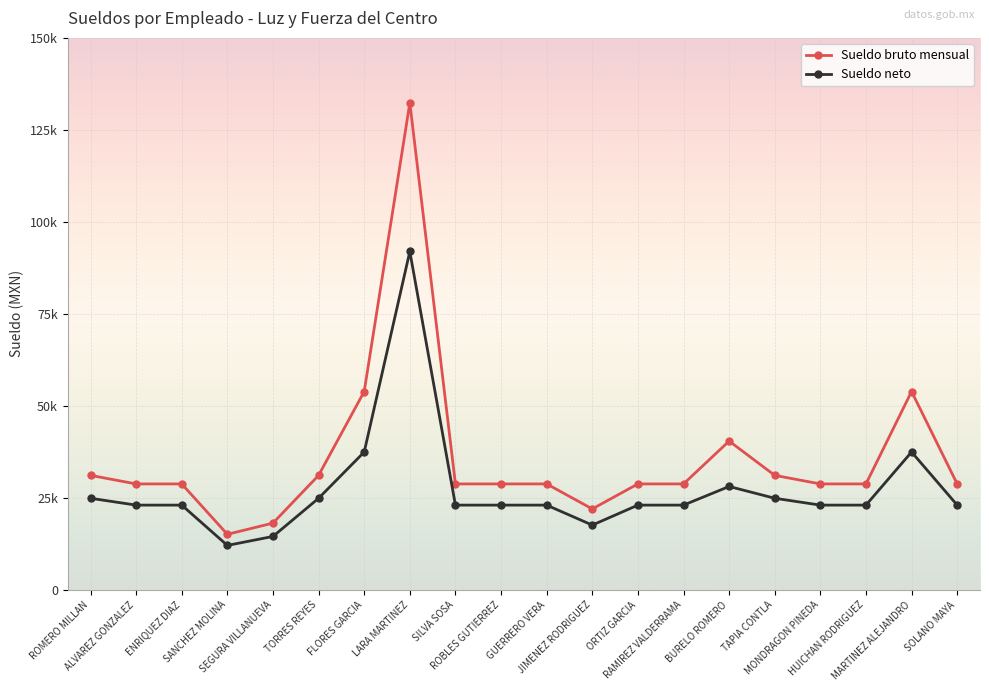

Where is the first local maximum for Sueldo bruto mensual?

LARA MARTINEZ